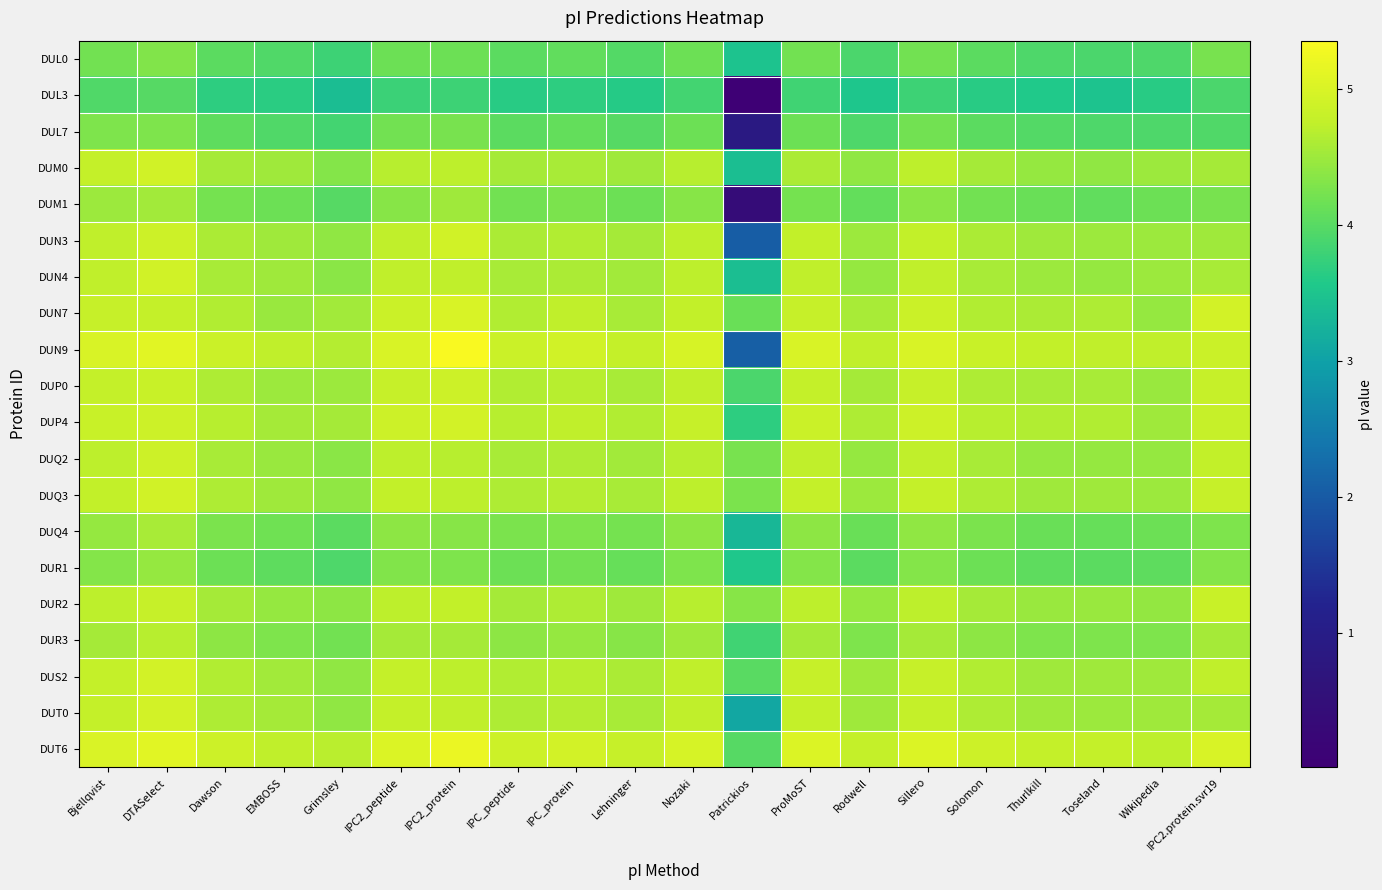

Reading left to right, list all the values displayed in this chart.

DUL0: Bjellqvist=4.2	DTASelect=4.3	Dawson=4.0	EMBOSS=3.9	Grimsley=3.8	IPC2_peptide=4.2	IPC2_protein=4.2	IPC_peptide=4.0	IPC_protein=4.1	Lehninger=4.0	Nozaki=4.2	Patrickios=3.5	ProMoST=4.2	Rodwell=3.9	Sillero=4.2	Solomon=4.0	Thurlkill=3.9	Toseland=3.9	Wikipedia=3.9	IPC2.protein.svr19=4.2
DUL3: Bjellqvist=3.9	DTASelect=4.0	Dawson=3.7	EMBOSS=3.7	Grimsley=3.4	IPC2_peptide=3.8	IPC2_protein=3.8	IPC_peptide=3.6	IPC_protein=3.7	Lehninger=3.6	Nozaki=3.8	Patrickios=0.0	ProMoST=3.8	Rodwell=3.5	Sillero=3.8	Solomon=3.6	Thurlkill=3.6	Toseland=3.5	Wikipedia=3.6	IPC2.protein.svr19=3.9
DUL7: Bjellqvist=4.3	DTASelect=4.3	Dawson=4.0	EMBOSS=3.9	Grimsley=3.8	IPC2_peptide=4.2	IPC2_protein=4.2	IPC_peptide=4.0	IPC_protein=4.1	Lehninger=4.0	Nozaki=4.2	Patrickios=0.8	ProMoST=4.2	Rodwell=3.9	Sillero=4.2	Solomon=4.0	Thurlkill=4.0	Toseland=3.9	Wikipedia=3.9	IPC2.protein.svr19=4.0
DUM0: Bjellqvist=4.8	DTASelect=4.9	Dawson=4.6	EMBOSS=4.5	Grimsley=4.3	IPC2_peptide=4.7	IPC2_protein=4.7	IPC_peptide=4.6	IPC_protein=4.6	Lehninger=4.5	Nozaki=4.7	Patrickios=3.4	ProMoST=4.6	Rodwell=4.4	Sillero=4.7	Solomon=4.6	Thurlkill=4.4	Toseland=4.4	Wikipedia=4.5	IPC2.protein.svr19=4.5
DUM1: Bjellqvist=4.5	DTASelect=4.5	Dawson=4.2	EMBOSS=4.2	Grimsley=4.0	IPC2_peptide=4.3	IPC2_protein=4.5	IPC_peptide=4.2	IPC_protein=4.3	Lehninger=4.2	Nozaki=4.4	Patrickios=0.4	ProMoST=4.2	Rodwell=4.1	Sillero=4.4	Solomon=4.2	Thurlkill=4.1	Toseland=4.1	Wikipedia=4.2	IPC2.protein.svr19=4.2
DUN3: Bjellqvist=4.7	DTASelect=4.9	Dawson=4.6	EMBOSS=4.5	Grimsley=4.4	IPC2_peptide=4.7	IPC2_protein=4.9	IPC_peptide=4.6	IPC_protein=4.6	Lehninger=4.5	Nozaki=4.7	Patrickios=2.0	ProMoST=4.8	Rodwell=4.5	Sillero=4.8	Solomon=4.6	Thurlkill=4.5	Toseland=4.5	Wikipedia=4.5	IPC2.protein.svr19=4.5
DUN4: Bjellqvist=4.7	DTASelect=4.9	Dawson=4.6	EMBOSS=4.5	Grimsley=4.4	IPC2_peptide=4.7	IPC2_protein=4.7	IPC_peptide=4.6	IPC_protein=4.6	Lehninger=4.5	Nozaki=4.7	Patrickios=3.4	ProMoST=4.7	Rodwell=4.5	Sillero=4.7	Solomon=4.6	Thurlkill=4.5	Toseland=4.5	Wikipedia=4.5	IPC2.protein.svr19=4.6
DUN7: Bjellqvist=4.8	DTASelect=4.8	Dawson=4.6	EMBOSS=4.5	Grimsley=4.5	IPC2_peptide=4.8	IPC2_protein=5.0	IPC_peptide=4.6	IPC_protein=4.7	Lehninger=4.6	Nozaki=4.8	Patrickios=4.1	ProMoST=4.8	Rodwell=4.6	Sillero=4.8	Solomon=4.6	Thurlkill=4.6	Toseland=4.6	Wikipedia=4.5	IPC2.protein.svr19=4.9
DUN9: Bjellqvist=5.0	DTASelect=5.1	Dawson=4.8	EMBOSS=4.7	Grimsley=4.7	IPC2_peptide=5.0	IPC2_protein=5.4	IPC_peptide=4.8	IPC_protein=4.9	Lehninger=4.8	Nozaki=5.0	Patrickios=2.1	ProMoST=5.0	Rodwell=4.7	Sillero=5.0	Solomon=4.8	Thurlkill=4.8	Toseland=4.7	Wikipedia=4.7	IPC2.protein.svr19=4.9
DUP0: Bjellqvist=4.8	DTASelect=4.8	Dawson=4.6	EMBOSS=4.5	Grimsley=4.5	IPC2_peptide=4.8	IPC2_protein=4.9	IPC_peptide=4.6	IPC_protein=4.7	Lehninger=4.6	Nozaki=4.7	Patrickios=3.9	ProMoST=4.8	Rodwell=4.5	Sillero=4.8	Solomon=4.6	Thurlkill=4.6	Toseland=4.6	Wikipedia=4.5	IPC2.protein.svr19=4.8
DUP4: Bjellqvist=4.8	DTASelect=4.9	Dawson=4.7	EMBOSS=4.5	Grimsley=4.6	IPC2_peptide=4.9	IPC2_protein=4.9	IPC_peptide=4.7	IPC_protein=4.7	Lehninger=4.6	Nozaki=4.8	Patrickios=3.7	ProMoST=4.8	Rodwell=4.6	Sillero=4.9	Solomon=4.7	Thurlkill=4.6	Toseland=4.6	Wikipedia=4.5	IPC2.protein.svr19=4.8
DUQ2: Bjellqvist=4.7	DTASelect=4.9	Dawson=4.6	EMBOSS=4.5	Grimsley=4.4	IPC2_peptide=4.7	IPC2_protein=4.7	IPC_peptide=4.6	IPC_protein=4.6	Lehninger=4.5	Nozaki=4.7	Patrickios=4.2	ProMoST=4.7	Rodwell=4.5	Sillero=4.7	Solomon=4.6	Thurlkill=4.5	Toseland=4.5	Wikipedia=4.4	IPC2.protein.svr19=4.8
DUQ3: Bjellqvist=4.8	DTASelect=4.9	Dawson=4.6	EMBOSS=4.5	Grimsley=4.4	IPC2_peptide=4.8	IPC2_protein=4.7	IPC_peptide=4.6	IPC_protein=4.7	Lehninger=4.6	Nozaki=4.7	Patrickios=4.3	ProMoST=4.8	Rodwell=4.5	Sillero=4.8	Solomon=4.6	Thurlkill=4.5	Toseland=4.5	Wikipedia=4.5	IPC2.protein.svr19=4.8
DUQ4: Bjellqvist=4.5	DTASelect=4.6	Dawson=4.3	EMBOSS=4.2	Grimsley=4.0	IPC2_peptide=4.4	IPC2_protein=4.4	IPC_peptide=4.3	IPC_protein=4.3	Lehninger=4.2	Nozaki=4.4	Patrickios=3.3	ProMoST=4.4	Rodwell=4.1	Sillero=4.4	Solomon=4.3	Thurlkill=4.1	Toseland=4.1	Wikipedia=4.2	IPC2.protein.svr19=4.3
DUR1: Bjellqvist=4.3	DTASelect=4.4	Dawson=4.2	EMBOSS=4.1	Grimsley=3.9	IPC2_peptide=4.3	IPC2_protein=4.3	IPC_peptide=4.2	IPC_protein=4.2	Lehninger=4.1	Nozaki=4.3	Patrickios=3.5	ProMoST=4.3	Rodwell=4.0	Sillero=4.3	Solomon=4.2	Thurlkill=4.0	Toseland=4.0	Wikipedia=4.0	IPC2.protein.svr19=4.3
DUR2: Bjellqvist=4.7	DTASelect=4.8	Dawson=4.6	EMBOSS=4.4	Grimsley=4.4	IPC2_peptide=4.7	IPC2_protein=4.8	IPC_peptide=4.6	IPC_protein=4.6	Lehninger=4.5	Nozaki=4.7	Patrickios=4.3	ProMoST=4.7	Rodwell=4.5	Sillero=4.7	Solomon=4.6	Thurlkill=4.5	Toseland=4.5	Wikipedia=4.4	IPC2.protein.svr19=4.8
DUR3: Bjellqvist=4.5	DTASelect=4.7	Dawson=4.4	EMBOSS=4.3	Grimsley=4.2	IPC2_peptide=4.5	IPC2_protein=4.5	IPC_peptide=4.4	IPC_protein=4.4	Lehninger=4.3	Nozaki=4.5	Patrickios=3.8	ProMoST=4.6	Rodwell=4.3	Sillero=4.6	Solomon=4.4	Thurlkill=4.3	Toseland=4.3	Wikipedia=4.3	IPC2.protein.svr19=4.6
DUS2: Bjellqvist=4.8	DTASelect=4.9	Dawson=4.6	EMBOSS=4.5	Grimsley=4.4	IPC2_peptide=4.8	IPC2_protein=4.7	IPC_peptide=4.6	IPC_protein=4.7	Lehninger=4.6	Nozaki=4.7	Patrickios=4.0	ProMoST=4.8	Rodwell=4.5	Sillero=4.8	Solomon=4.6	Thurlkill=4.5	Toseland=4.5	Wikipedia=4.5	IPC2.protein.svr19=4.7
DUT0: Bjellqvist=4.8	DTASelect=4.9	Dawson=4.6	EMBOSS=4.5	Grimsley=4.4	IPC2_peptide=4.8	IPC2_protein=4.7	IPC_peptide=4.6	IPC_protein=4.7	Lehninger=4.6	Nozaki=4.7	Patrickios=3.1	ProMoST=4.8	Rodwell=4.5	Sillero=4.8	Solomon=4.6	Thurlkill=4.5	Toseland=4.5	Wikipedia=4.5	IPC2.protein.svr19=4.5
DUT6: Bjellqvist=5.0	DTASelect=5.1	Dawson=4.9	EMBOSS=4.7	Grimsley=4.7	IPC2_peptide=5.0	IPC2_protein=5.2	IPC_peptide=4.9	IPC_protein=4.9	Lehninger=4.8	Nozaki=5.0	Patrickios=4.0	ProMoST=5.0	Rodwell=4.8	Sillero=5.0	Solomon=4.9	Thurlkill=4.8	Toseland=4.8	Wikipedia=4.7	IPC2.protein.svr19=5.0